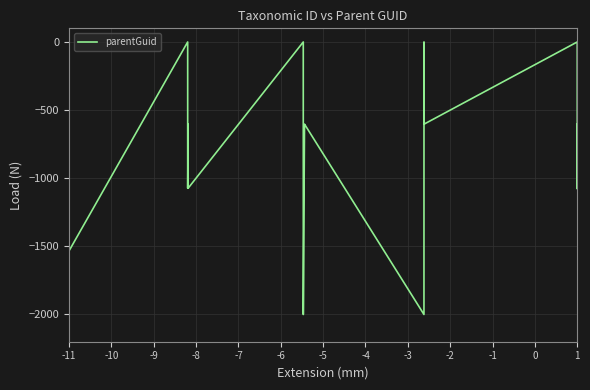

What is the average value?

-903.1